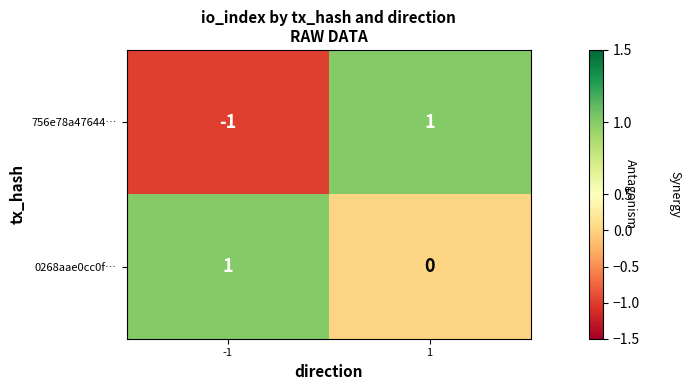

At which category is the sum across all series the highest?

1